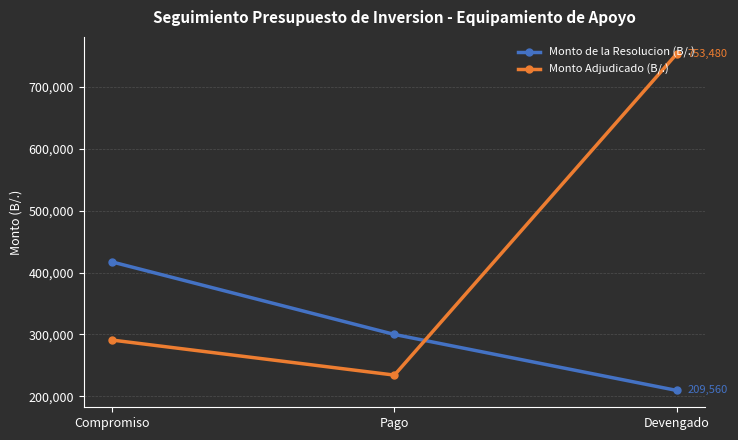

Reading left to right, list all the values displayed in this chart.

Monto de la Resolucion (B/.): 417158.0	300000.0	209560.0
Monto Adjudicado (B/.): 290944.8	234330.0	753480.1